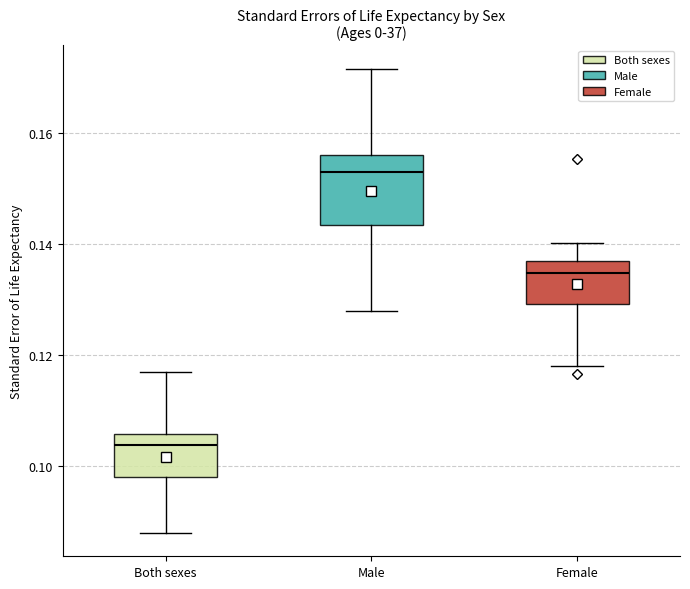

Where does the upper whisker of the box for Female end on the y-axis? The values are not printed on the chart, so give them approximately, as read against the axis.

0.140